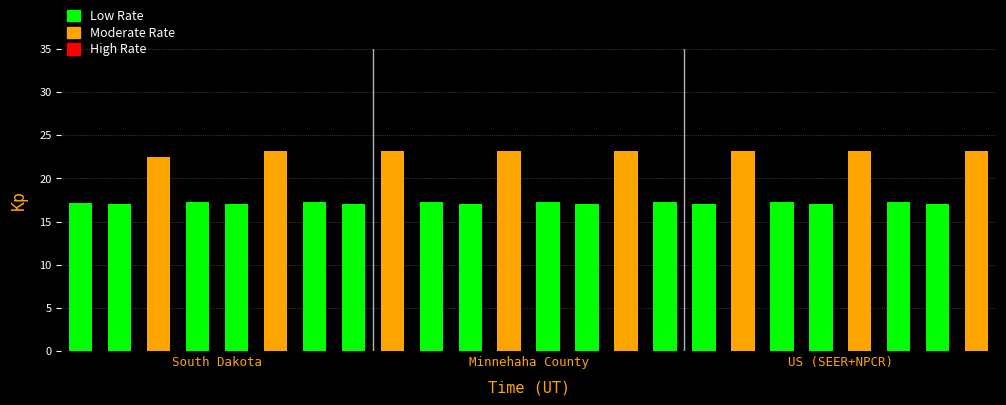

What is the smallest value displayed?

17.0